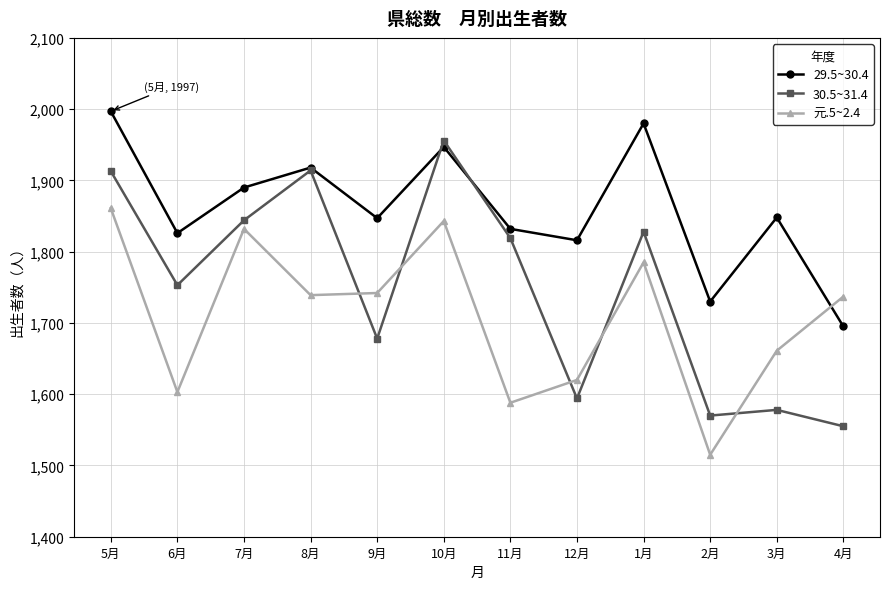

Is the value of 元.5~2.4 at 6月 greater than the value of 29.5~30.4 at 9月?

No